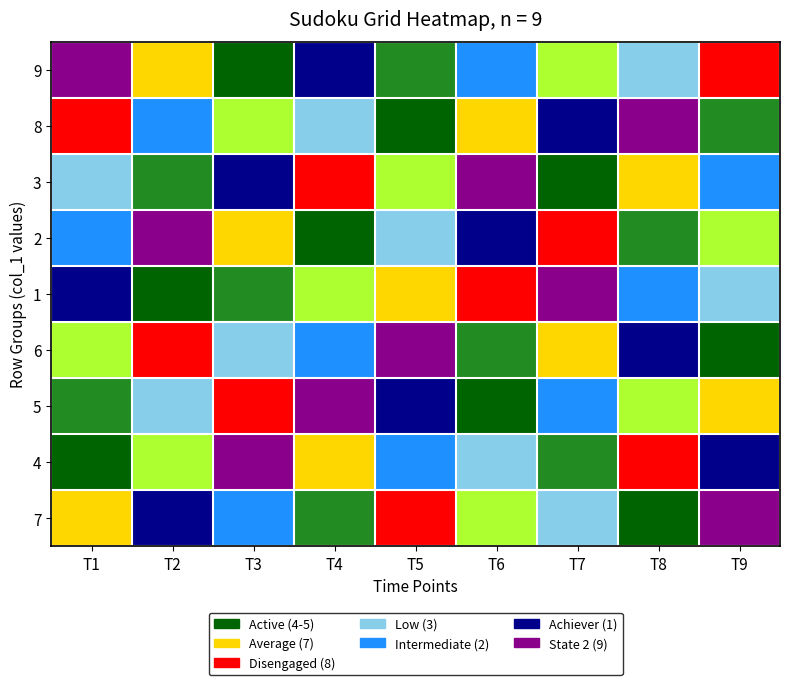

List the series in order of their peak value, lowest first.

9, 8, 3, 2, 1, 6, 5, 4, 7